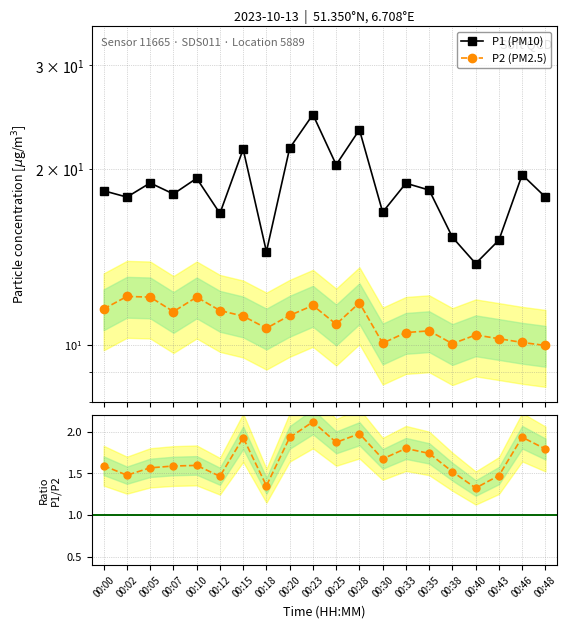

What is the sum of the P2 (PM2.5) values at 00:15 and 00:46?

21.3